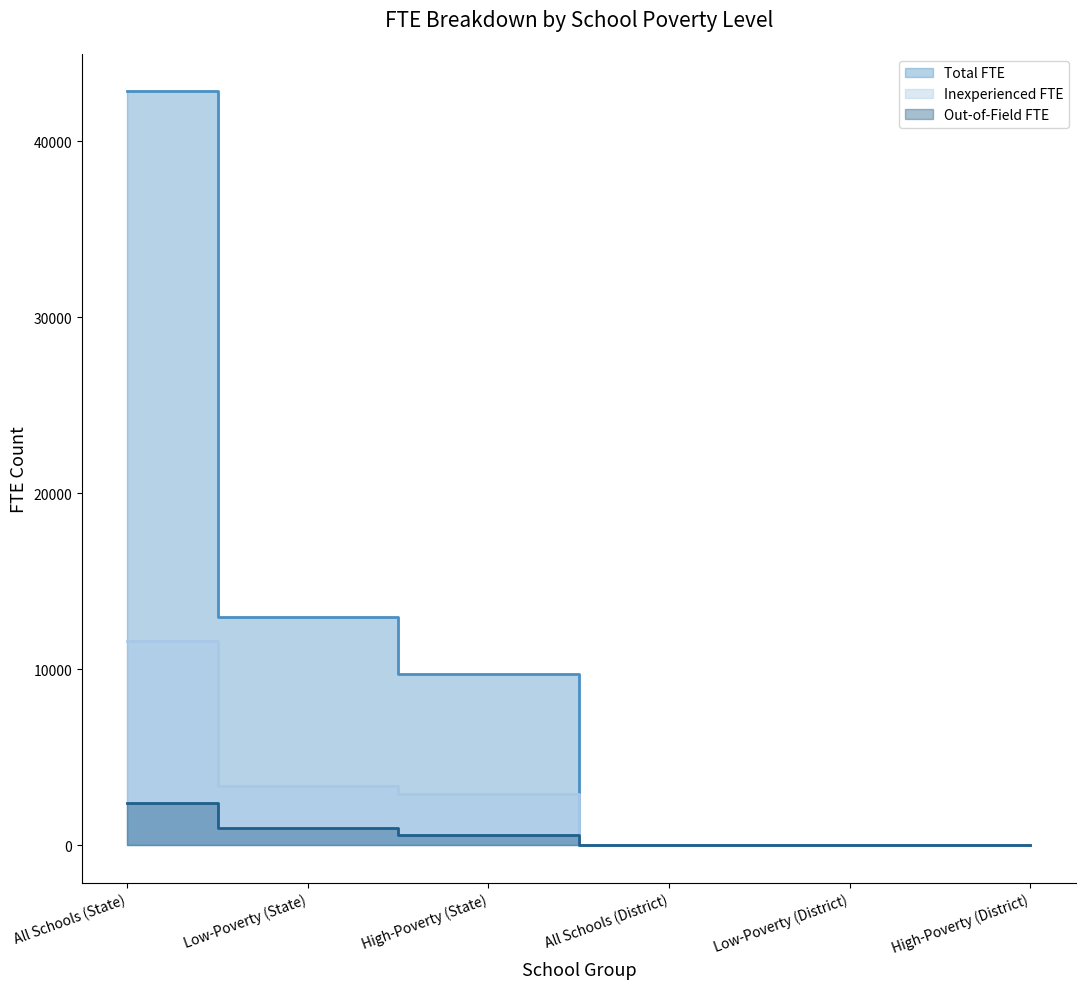

What is the sum of all Total FTE values?

65514.7